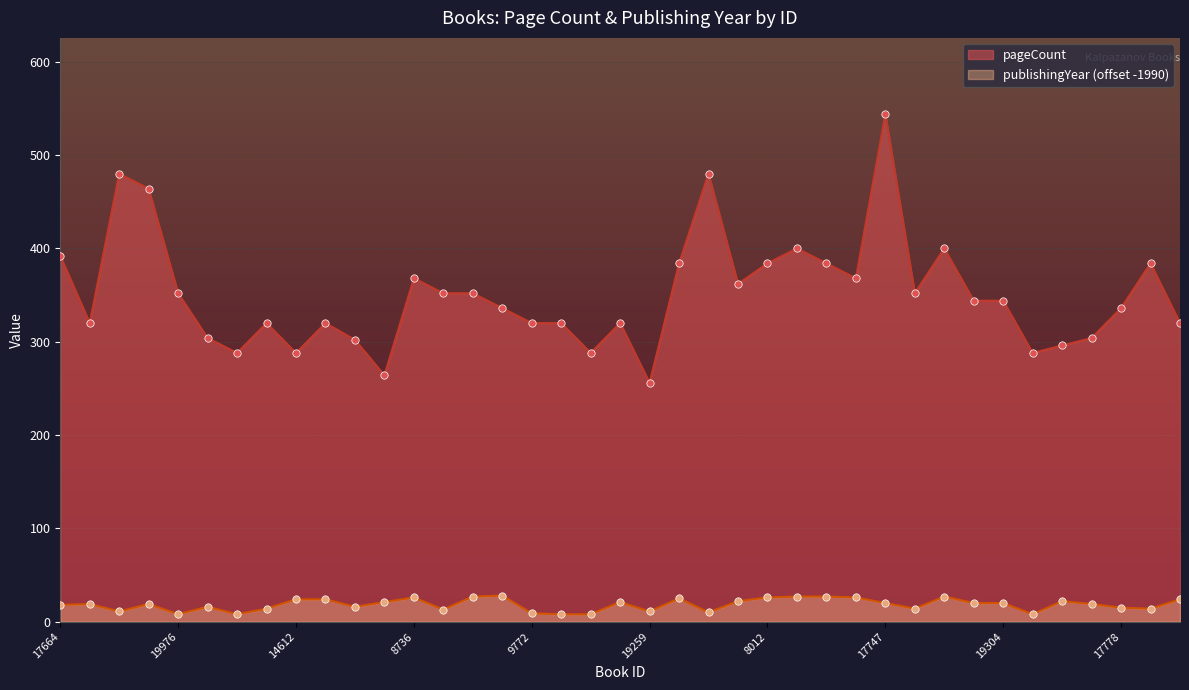

Which series has the largest total across all categories?

pageCount